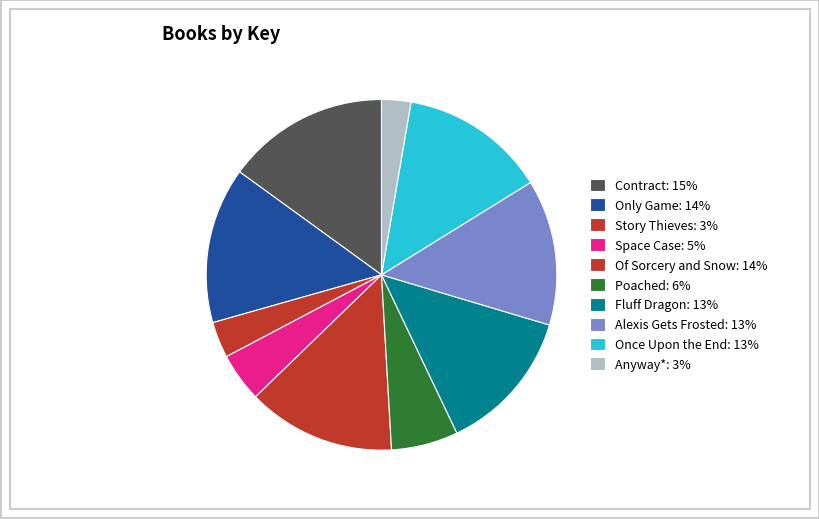

Which category has the biggest portion of the pie?

Contract